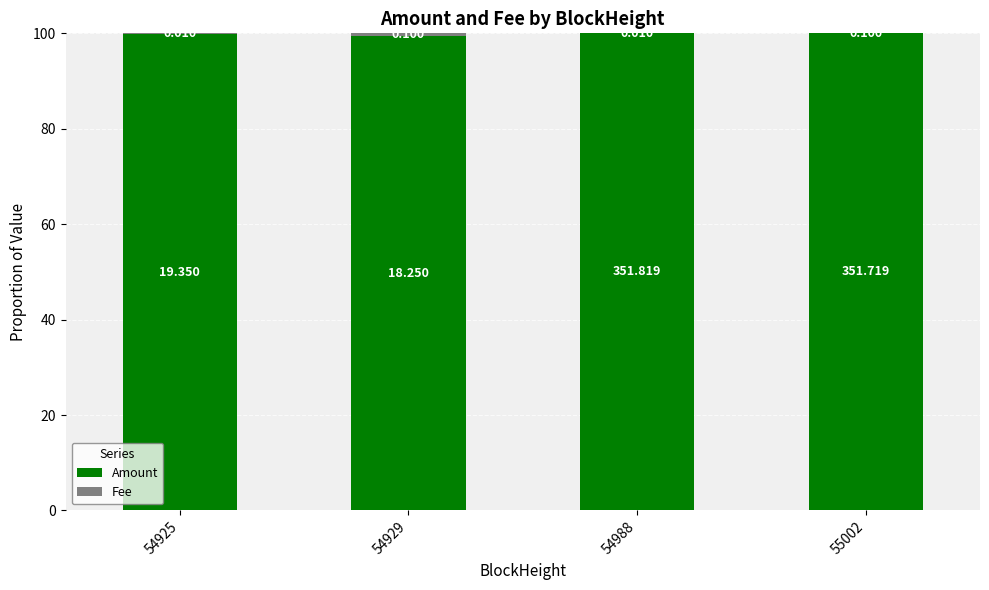

Where is Amount nearest to the value 99?

54929